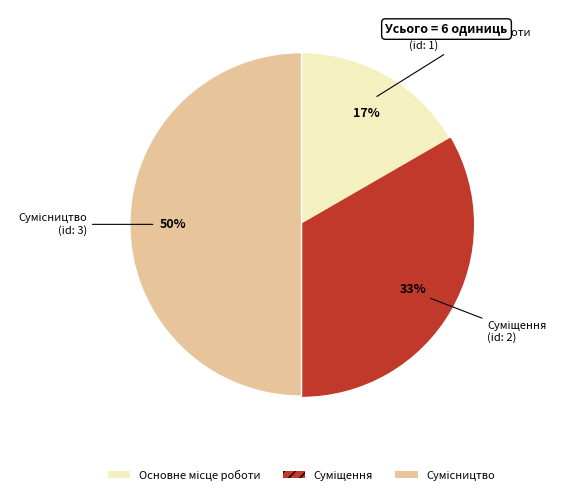

To the nearest percent, what is the average slice percentage?

33%